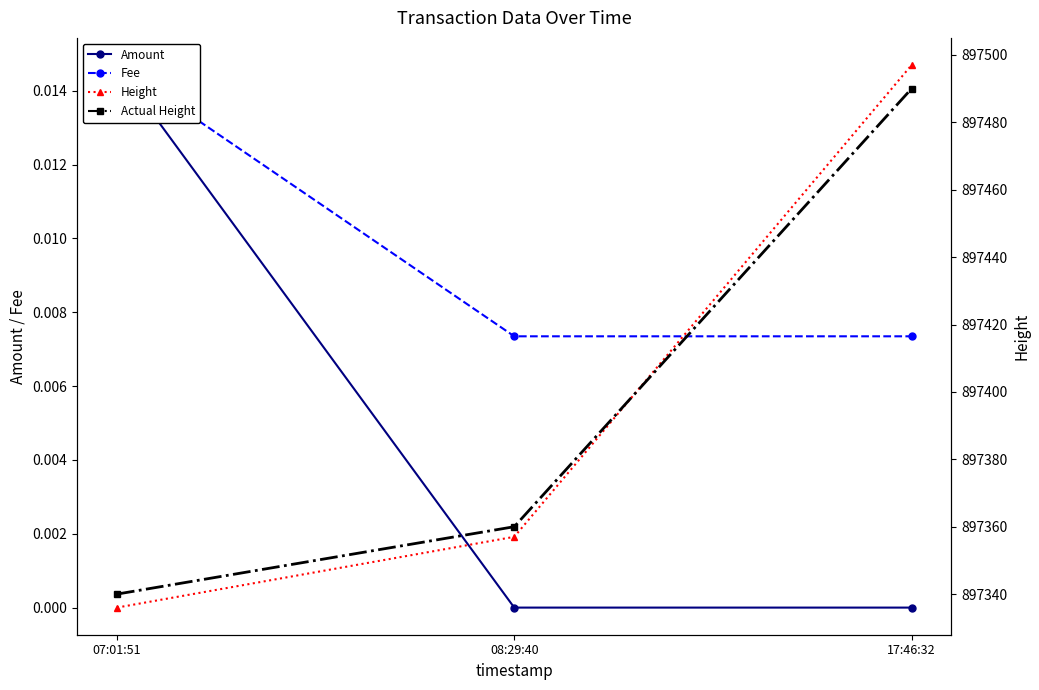

At 17:46:32, list the series in order from largest to smallest.

Height, Actual Height, Fee, Amount